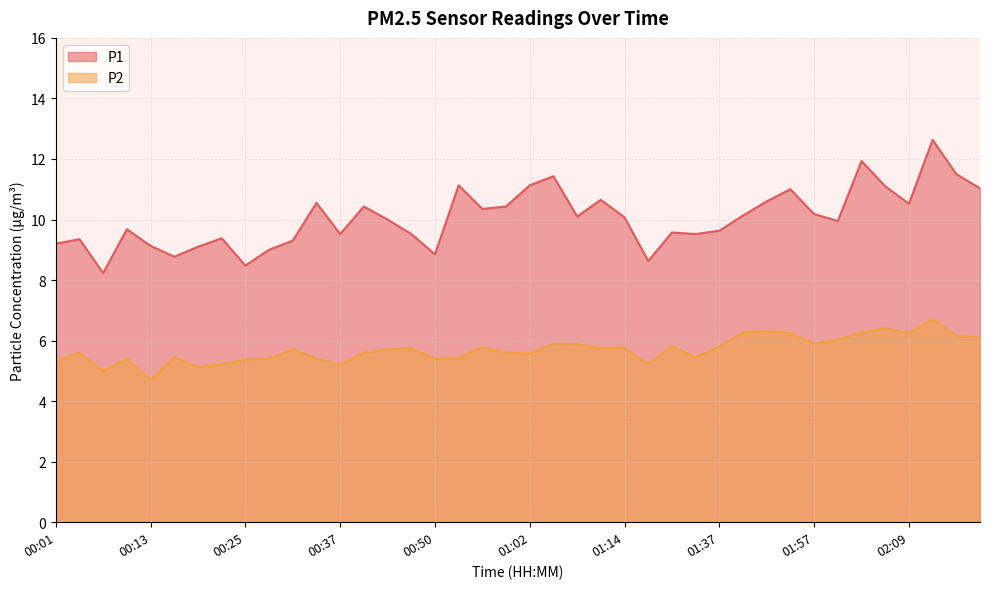

Where is the first local minimum for P2?

00:07